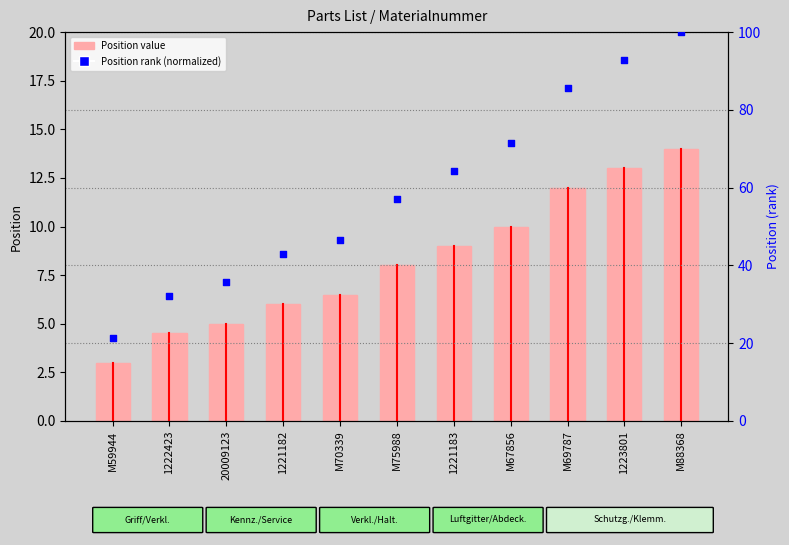

Which series has the largest total across all categories?

Position rank (normalized)